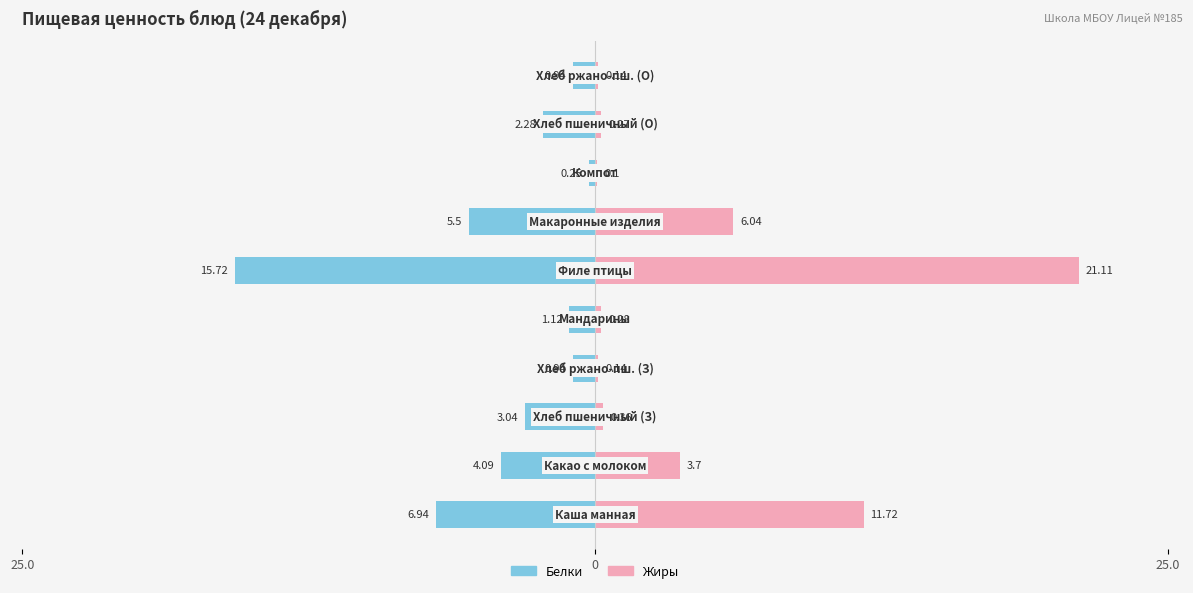

Reading left to right, transcribe all the data shown in this chart.

Белки: -6.9	-4.1	-3.0	-0.9	-1.1	-15.7	-5.5	-0.2	-2.3	-0.9
Жиры: 11.7	3.7	0.4	0.1	0.3	21.1	6.0	0.1	0.3	0.1